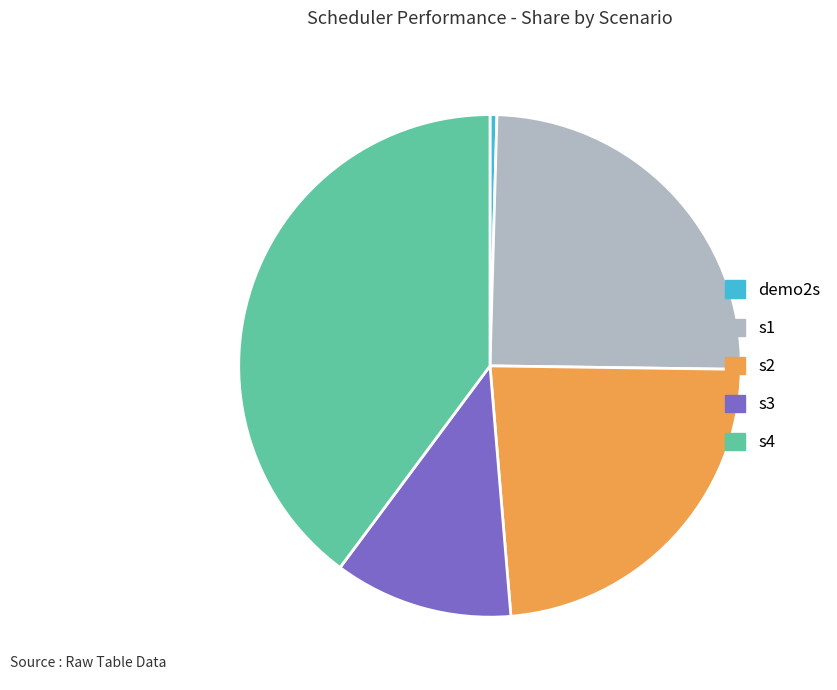

What is the largest slice in the pie chart?

s4